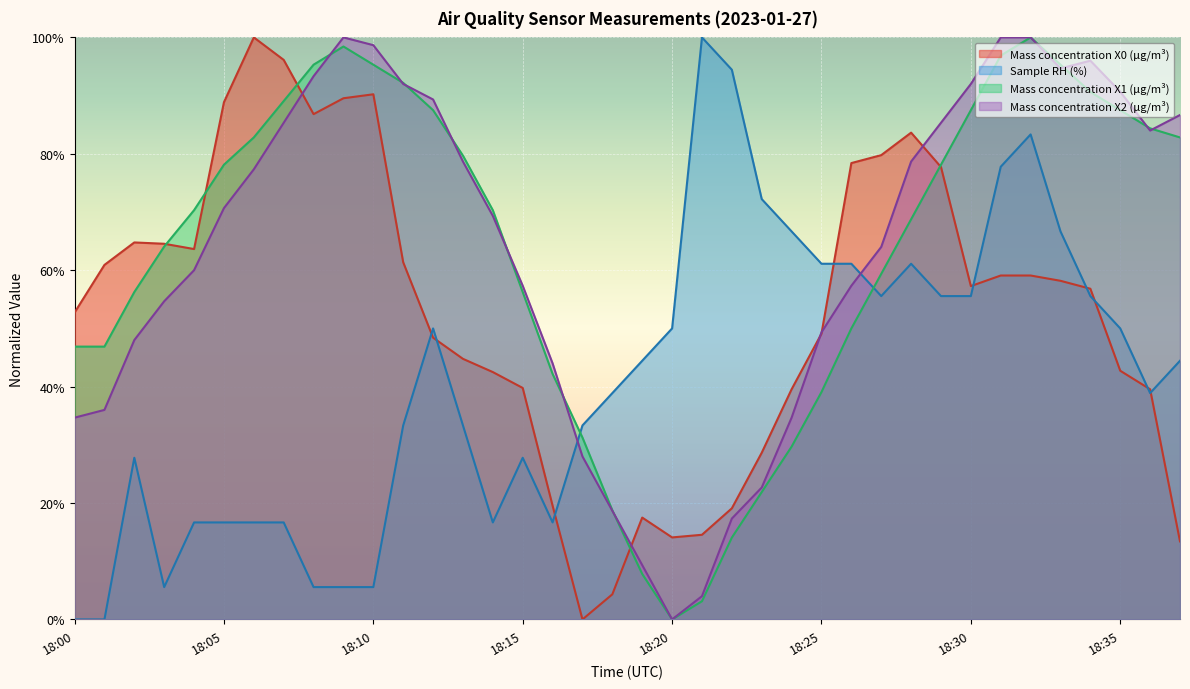

What is the total value across all series at 18:19?

0.8